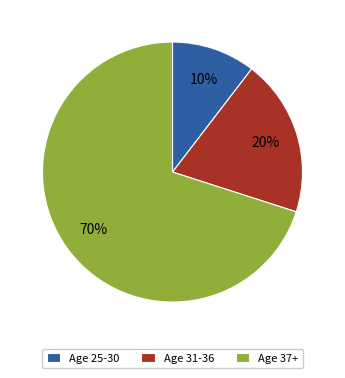

Is the sum of Age 37+ and Age 31-36 greater than half?

Yes